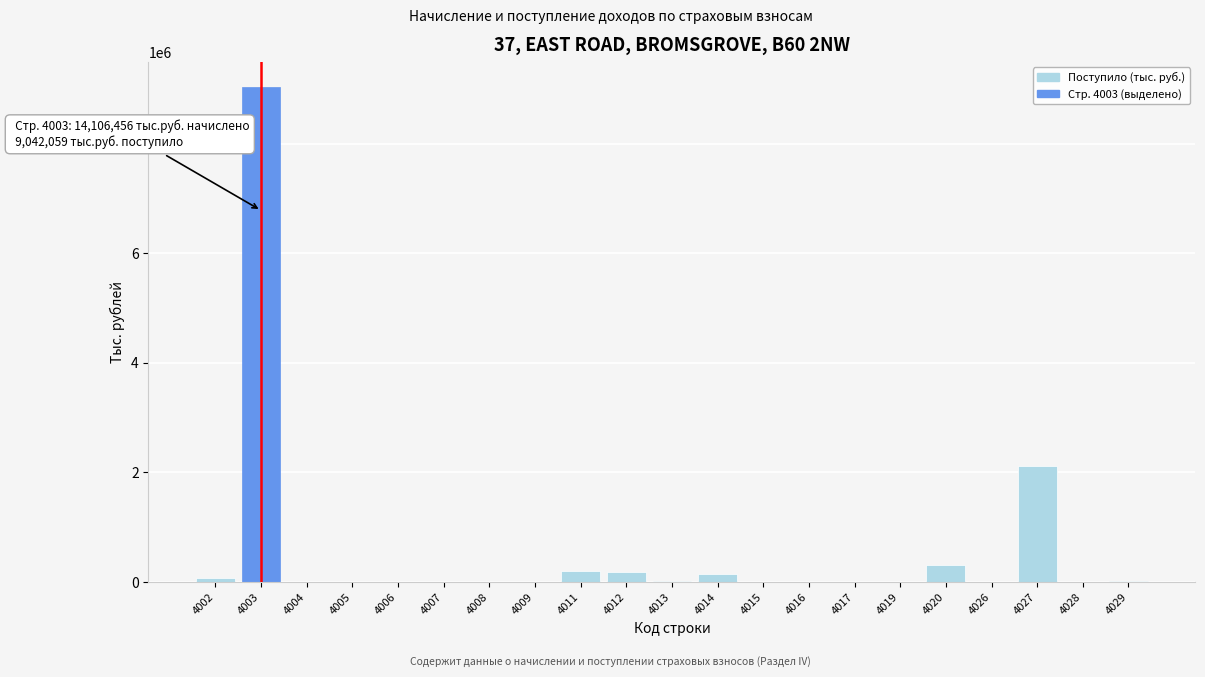

What is the sum of all values?

12102780